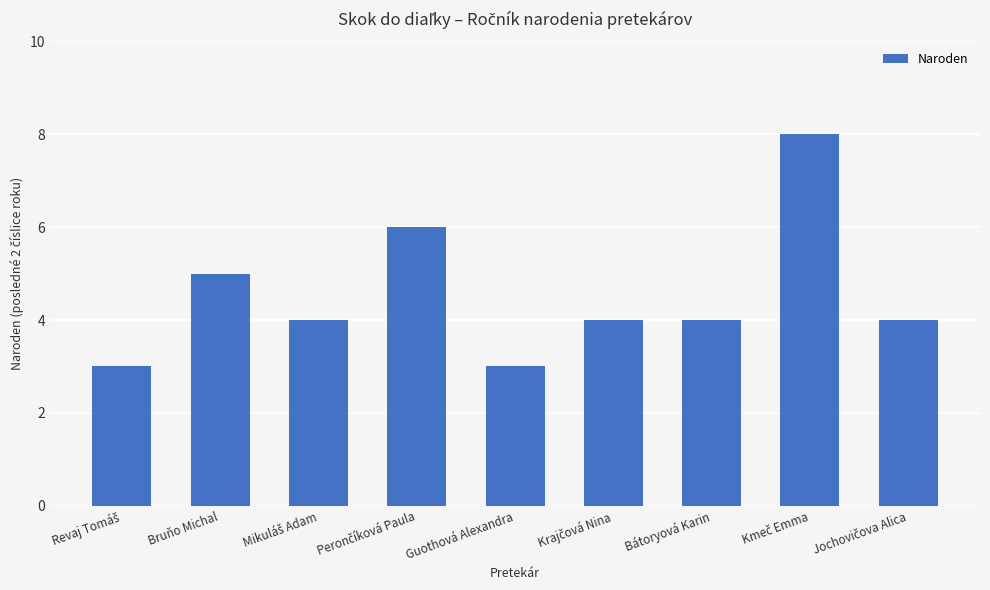

What is the label of the 5th bar from the left?

Guothová Alexandra